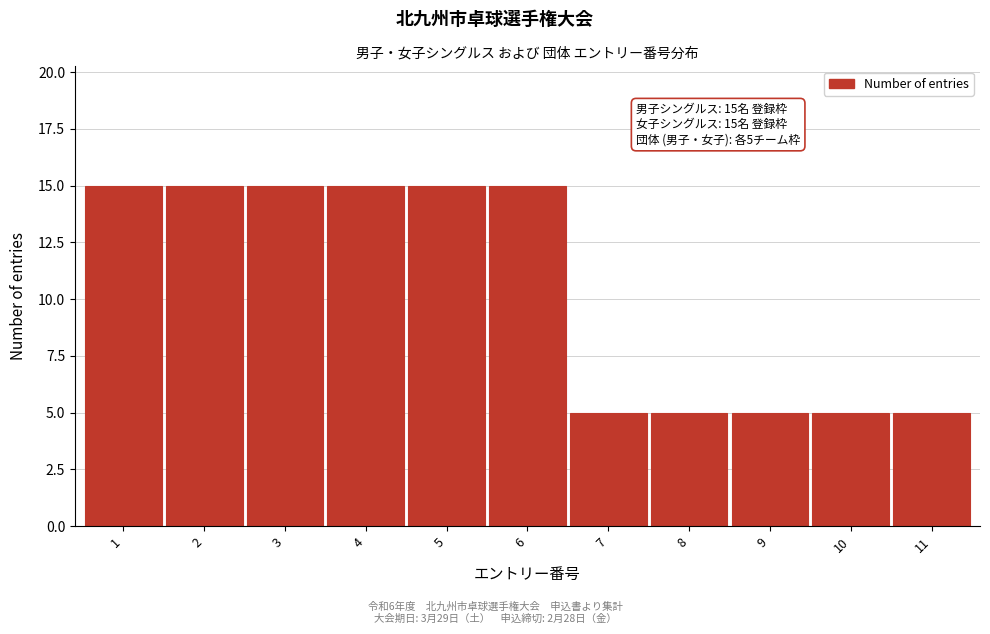

Reading right to left, list all the values displayed in this chart.

5	5	5	5	5	15	15	15	15	15	15